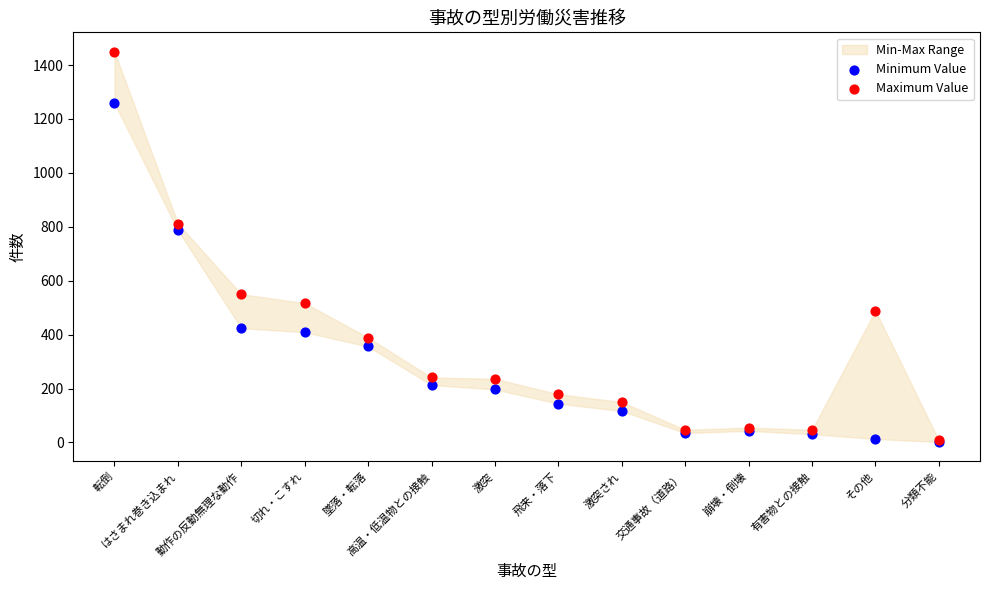

Which series contains the highest Y value?

Maximum Value